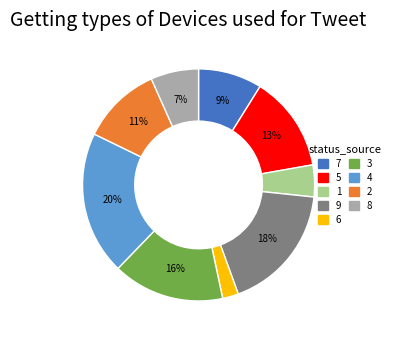

Combined, do 2 and 9 account for over 50%?

No